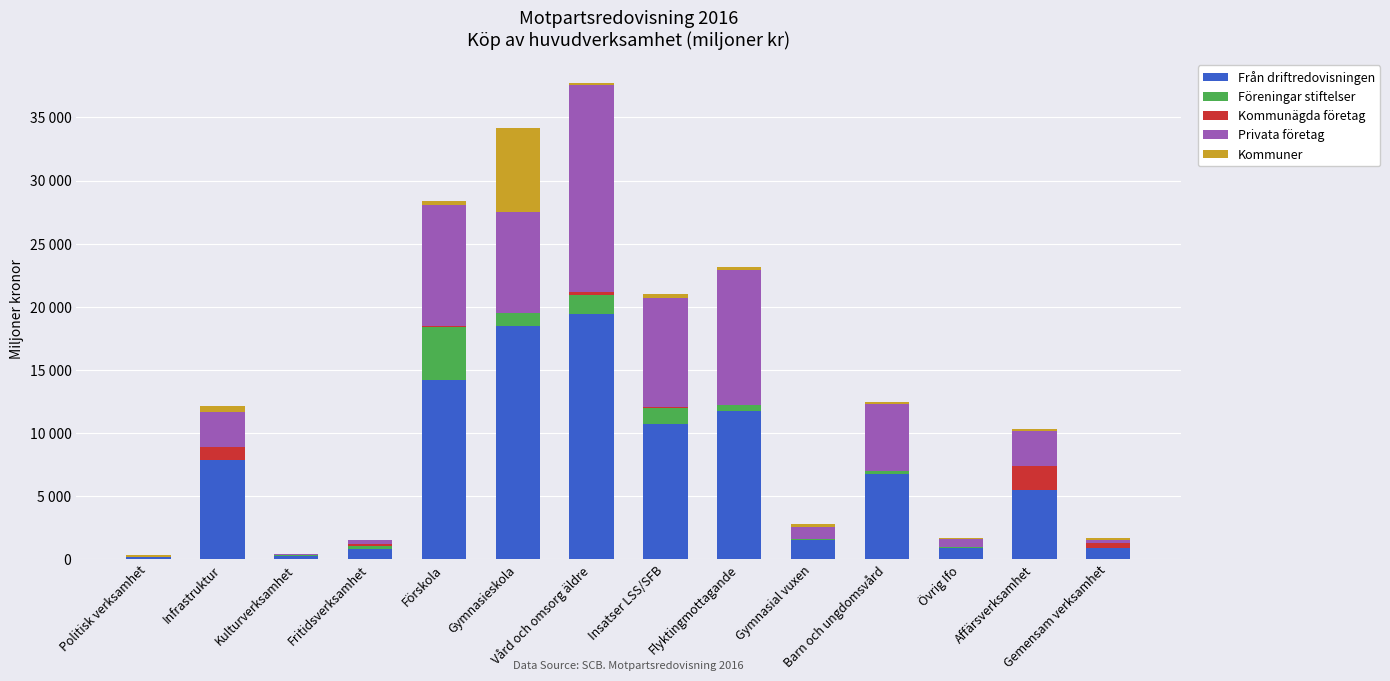

What is the label of the 10th bar from the right?

Förskola